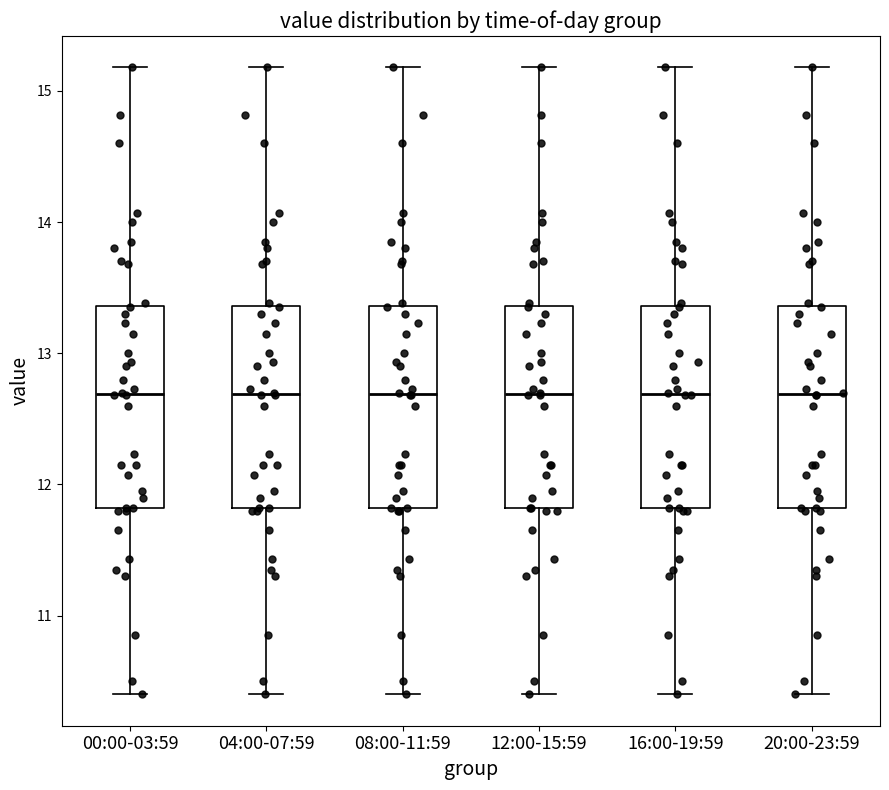

Reading left to right, read every box against the y-axis: the position of its median line, the range the box covers, and the ends of its whiskers. The values are not printed on the chart, so give them approximately, as read against the axis.

00:00-03:59: median 12.7, box 11.8 to 13.4, whiskers 10.4 to 15.2
04:00-07:59: median 12.7, box 11.8 to 13.4, whiskers 10.4 to 15.2
08:00-11:59: median 12.7, box 11.8 to 13.4, whiskers 10.4 to 15.2
12:00-15:59: median 12.7, box 11.8 to 13.4, whiskers 10.4 to 15.2
16:00-19:59: median 12.7, box 11.8 to 13.4, whiskers 10.4 to 15.2
20:00-23:59: median 12.7, box 11.8 to 13.4, whiskers 10.4 to 15.2